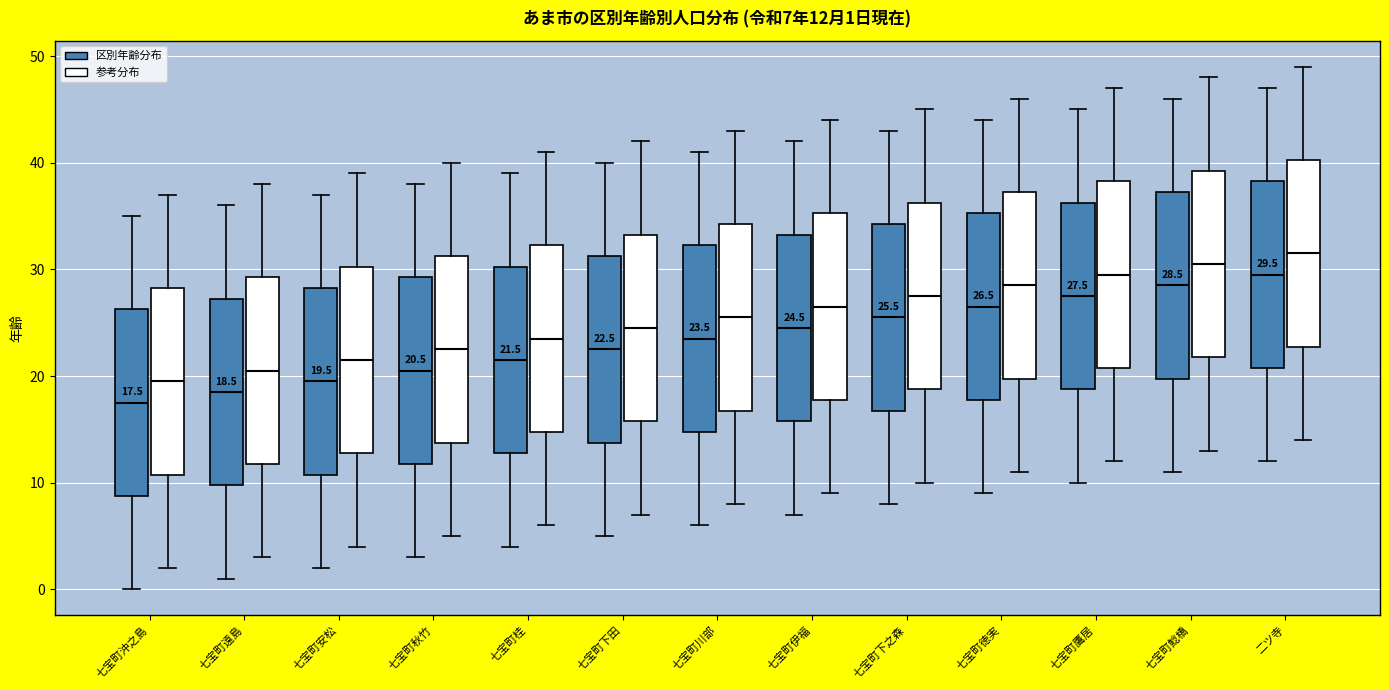

Which box has the lowest median line?

七宝町沖之島 (区別年齢分布)